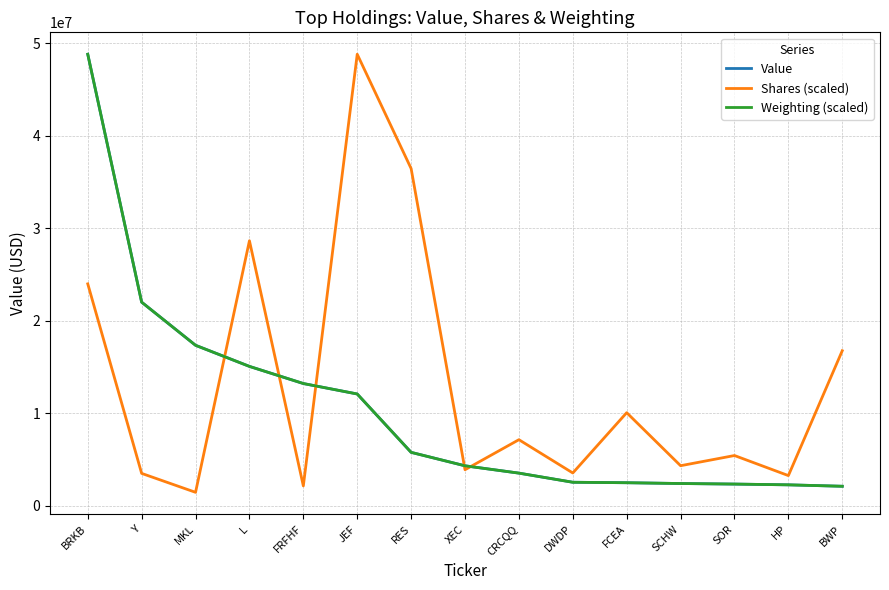

Where is the first local maximum for Shares (scaled)?

L